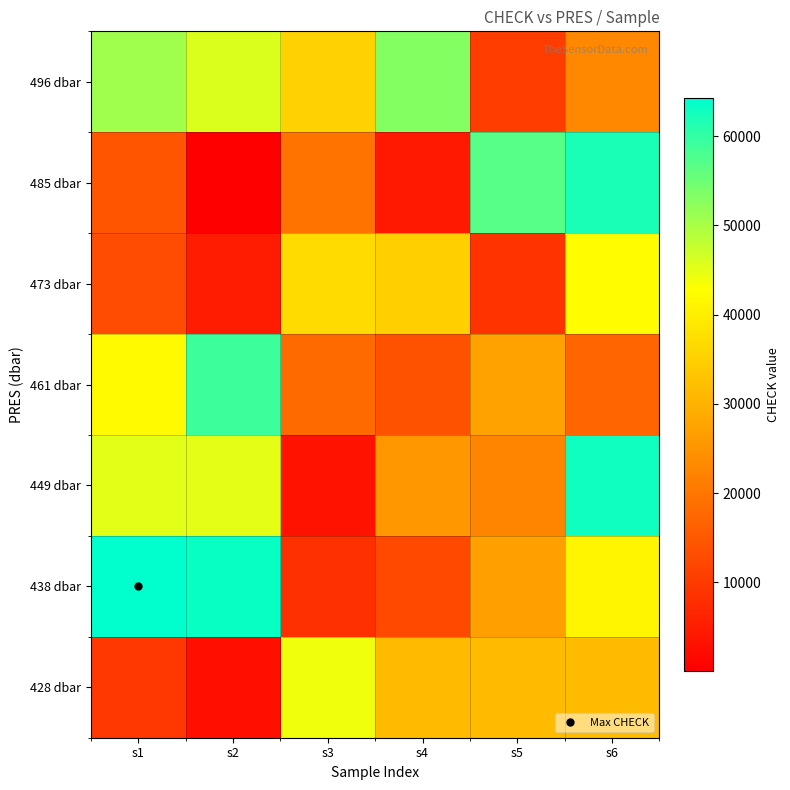

What is the spread (max minus min) of values at s3?

40888